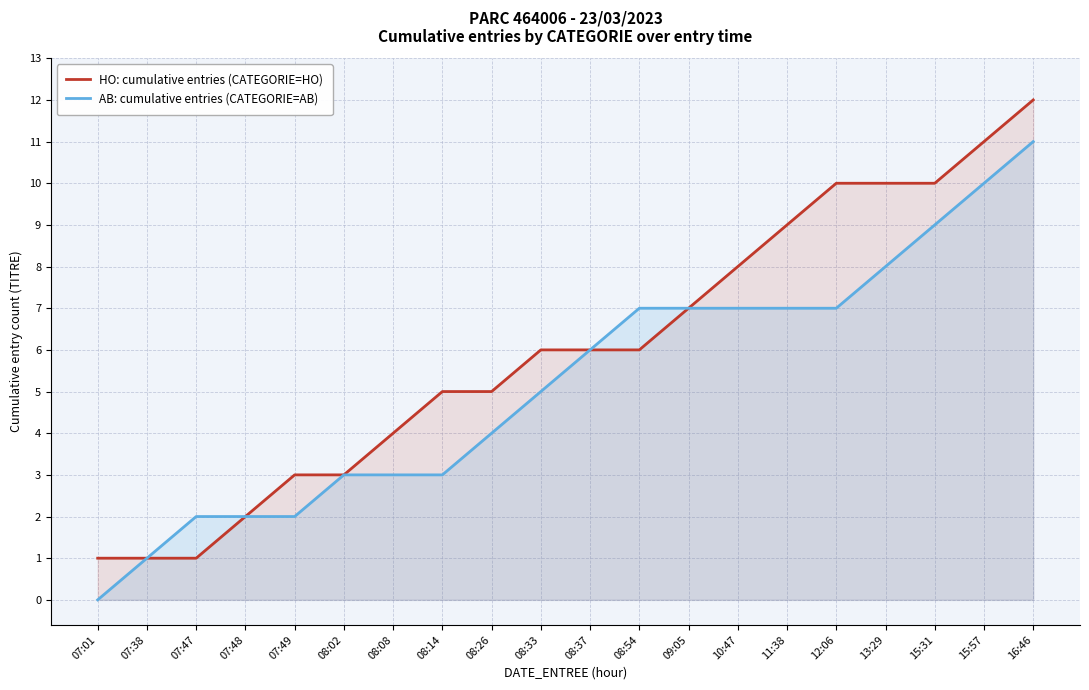

The AB: cumulative entries (CATEGORIE=AB) series shows 13 at 13:29. True or false?

False